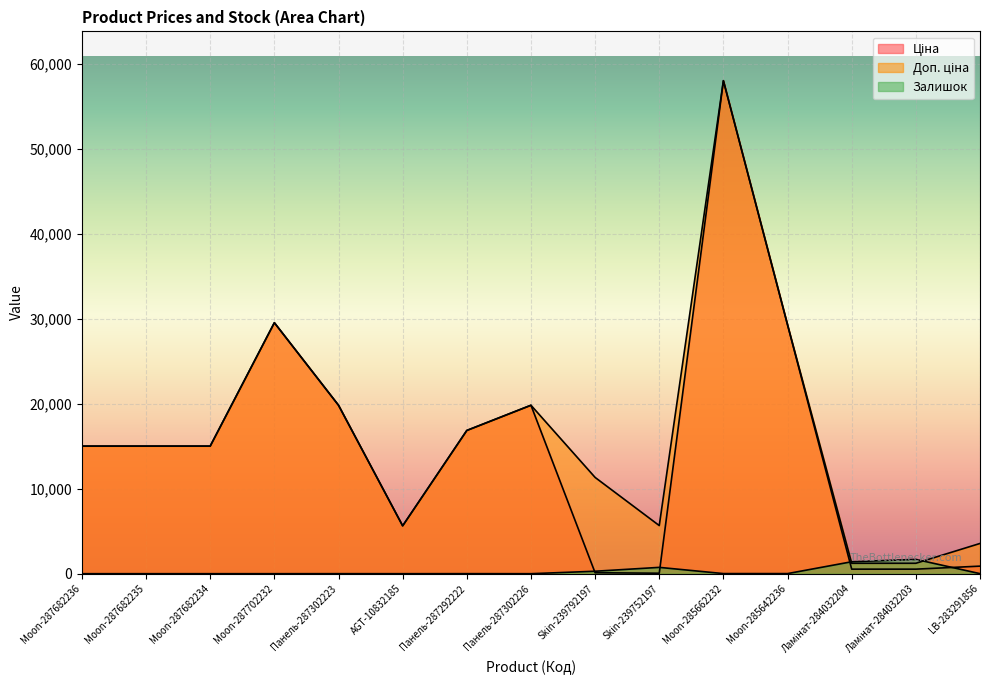

What is the maximum value for Ціна?

58037.0